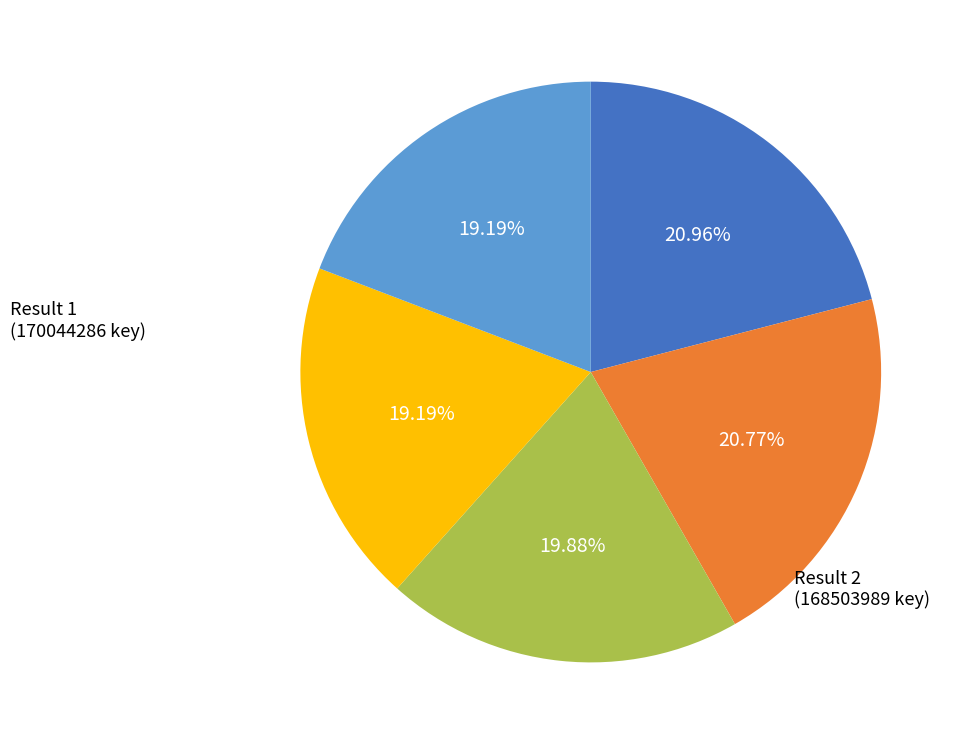

Does any single category account for the majority?

No